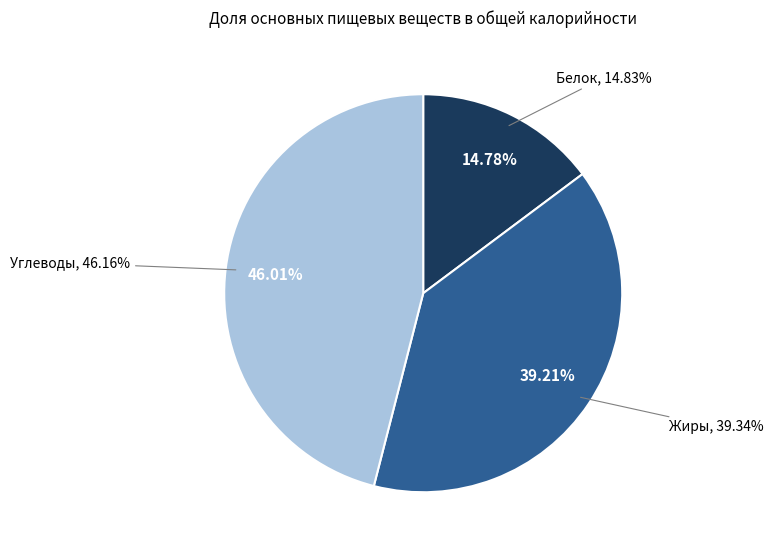

Is there any slice that represents more than half of the pie?

No